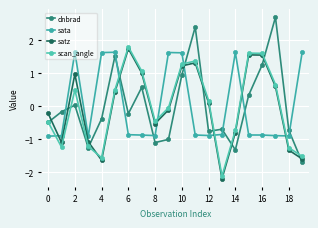

How many distinct data groups are displayed?

4